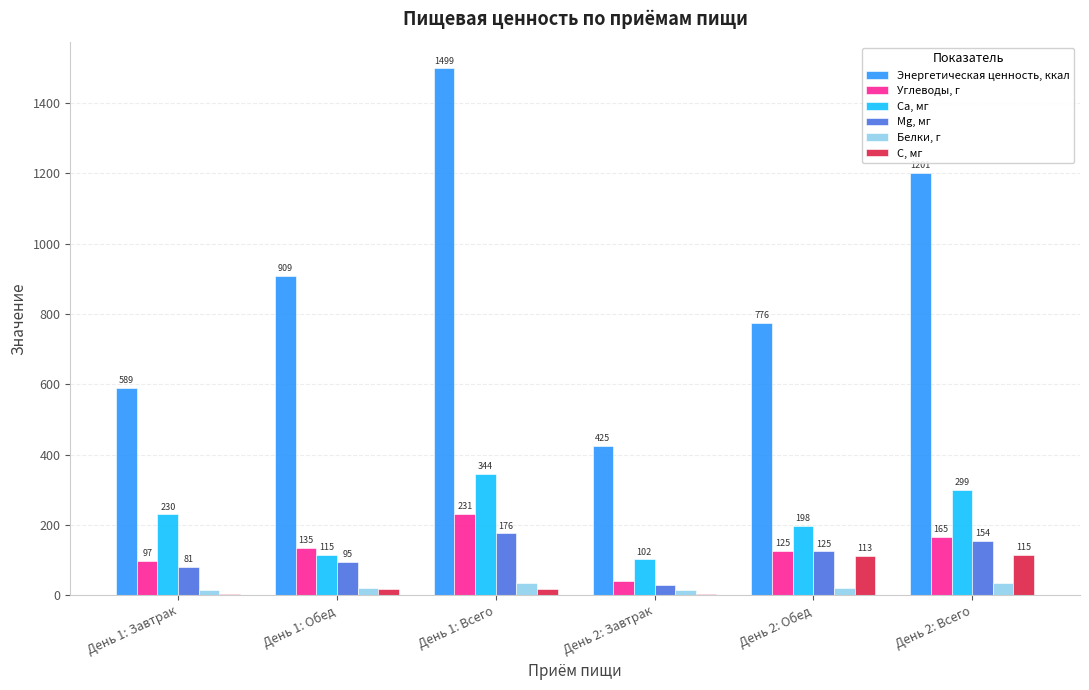

Count the number of data series in this chart.

6